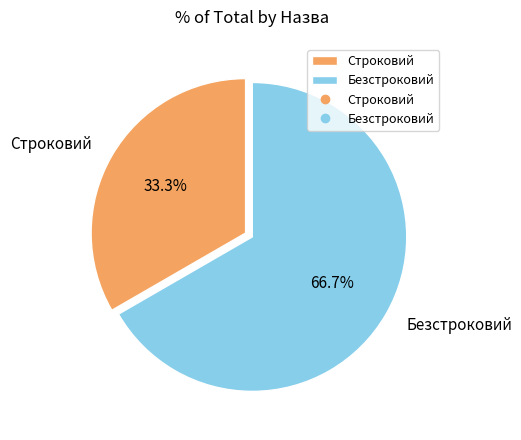

What is the total percentage of Безстроковий and Строковий?

100.0%